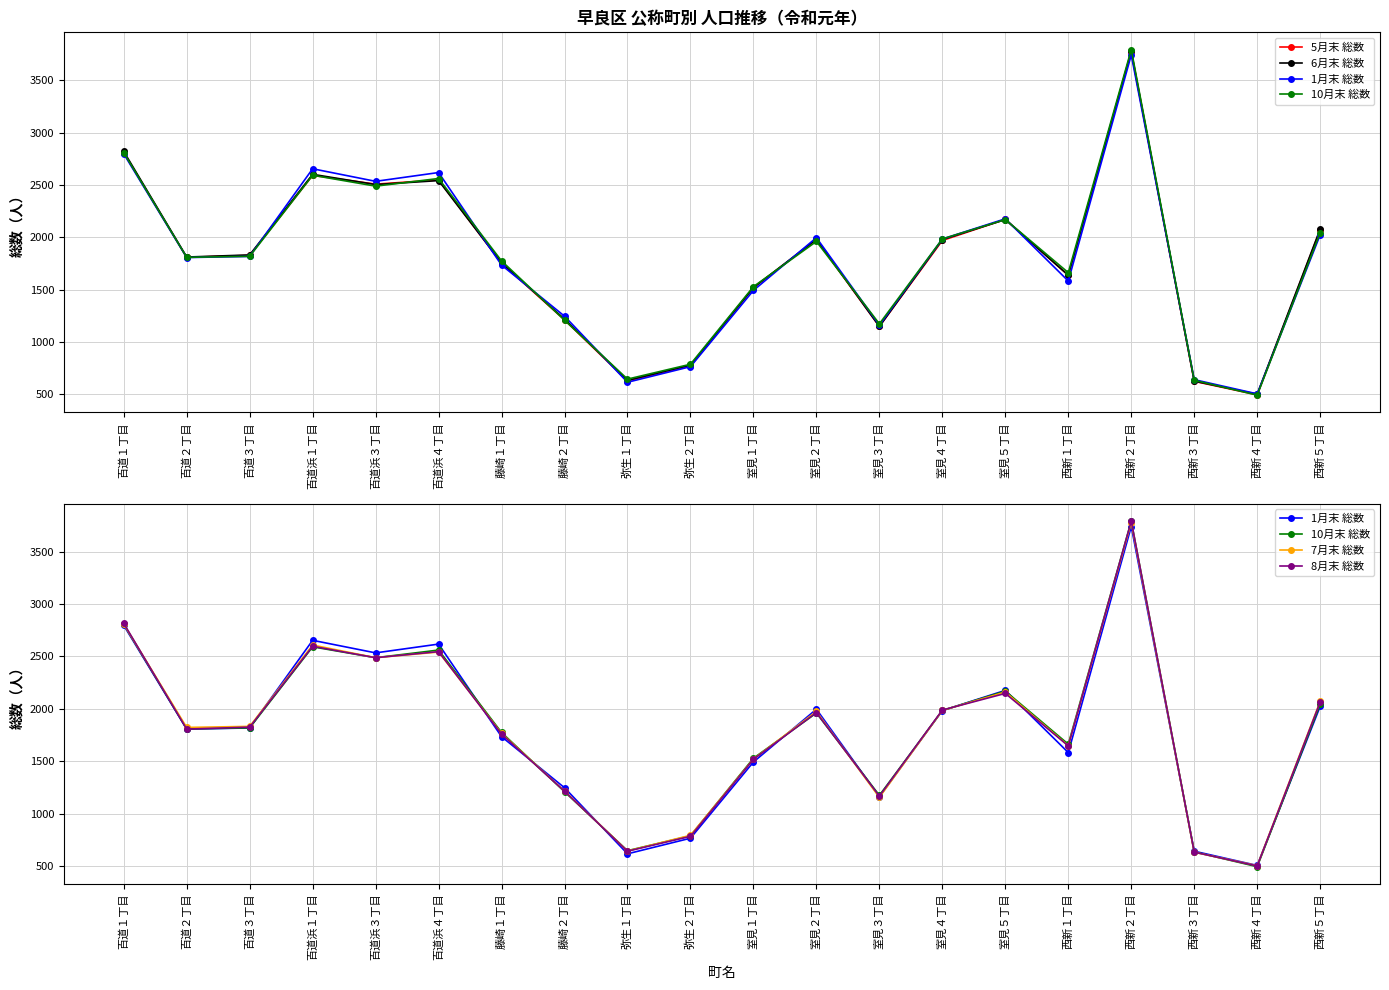

How many data points in 8月末 総数 are less than 1825?

10